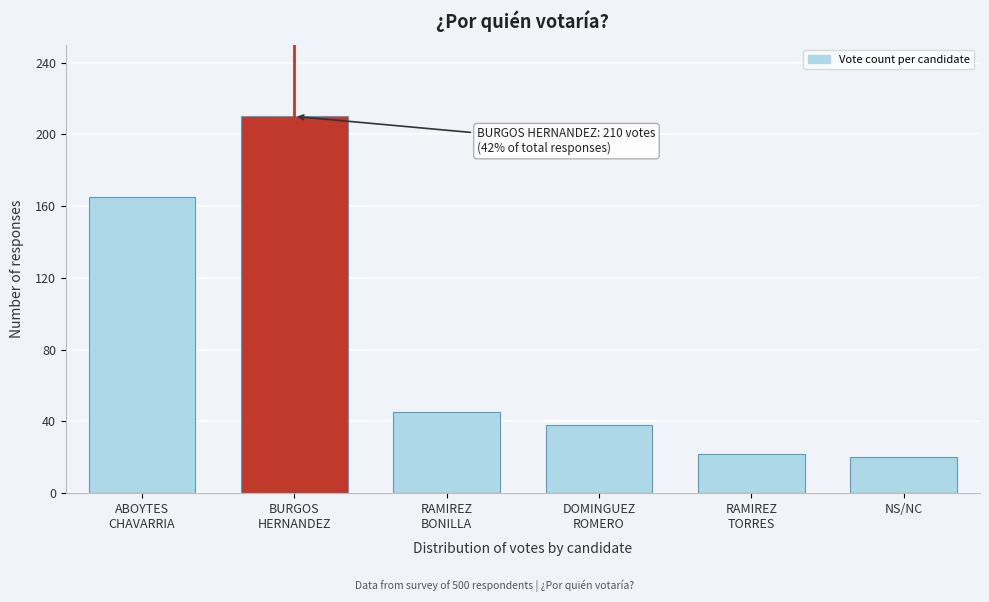

Reading left to right, list all the values displayed in this chart.

165	210	45	38	22	20